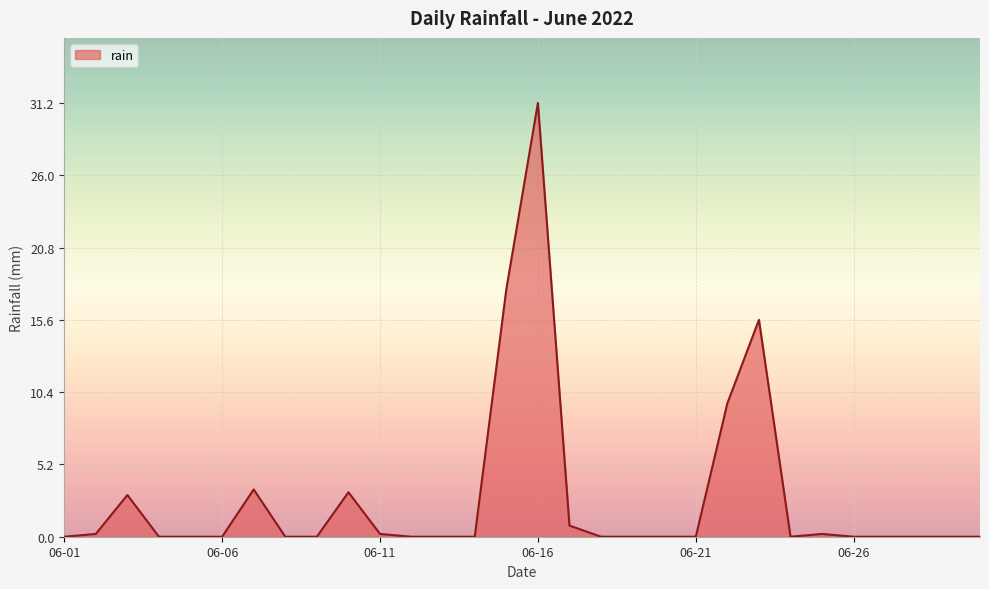

What is the maximum value shown in the chart?

31.2